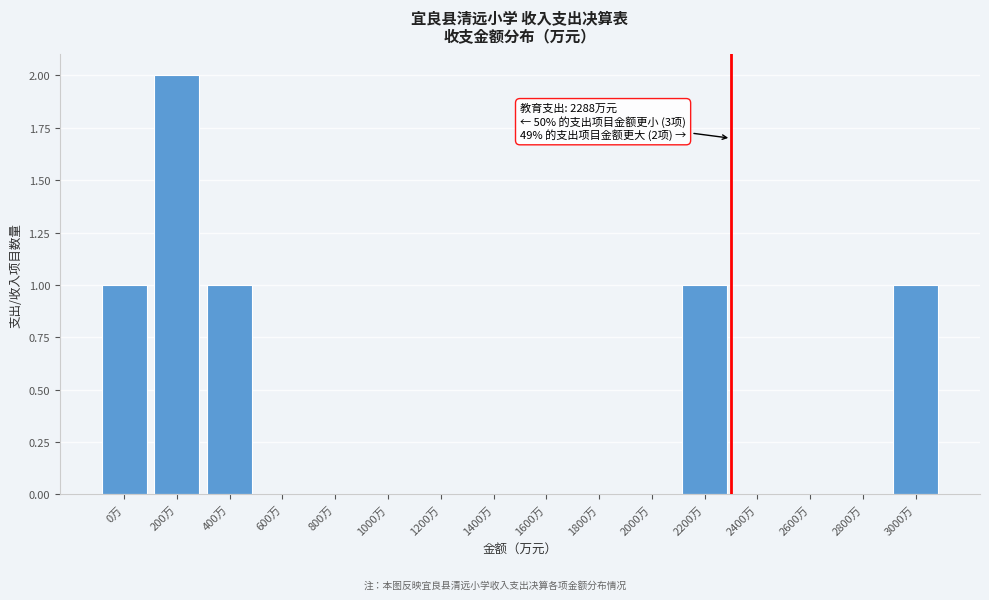

Reading left to right, transcribe all the data shown in this chart.

0万=1	200万=2	400万=1	600万=0	800万=0	1000万=0	1200万=0	1400万=0	1600万=0	1800万=0	2000万=0	2200万=1	2400万=0	2600万=0	2800万=0	3000万=1